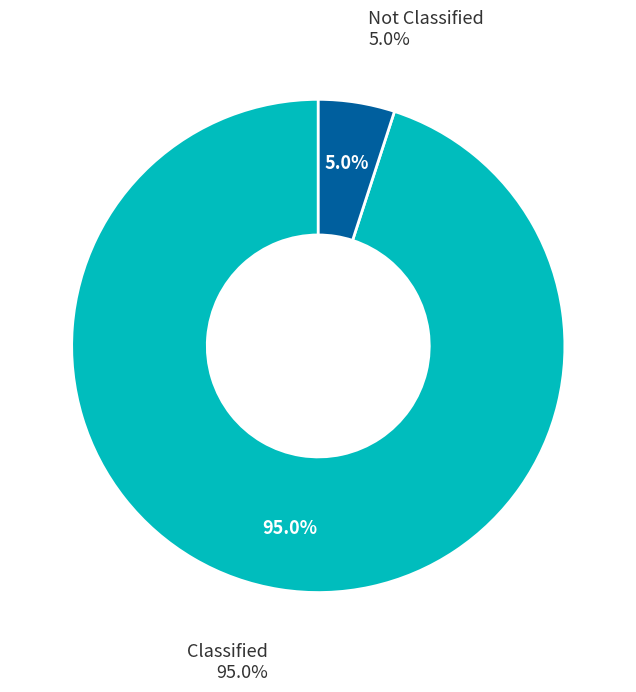

Is Not Classified the majority of the pie?

No